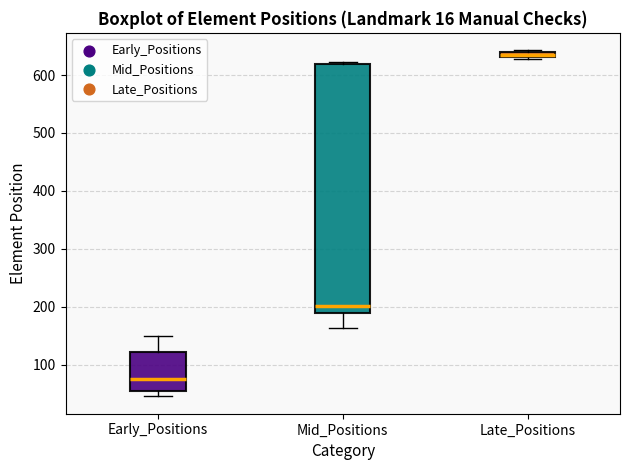

Comparing the boxes themselves (not the whiskers), which one is the tallest?

Mid_Positions